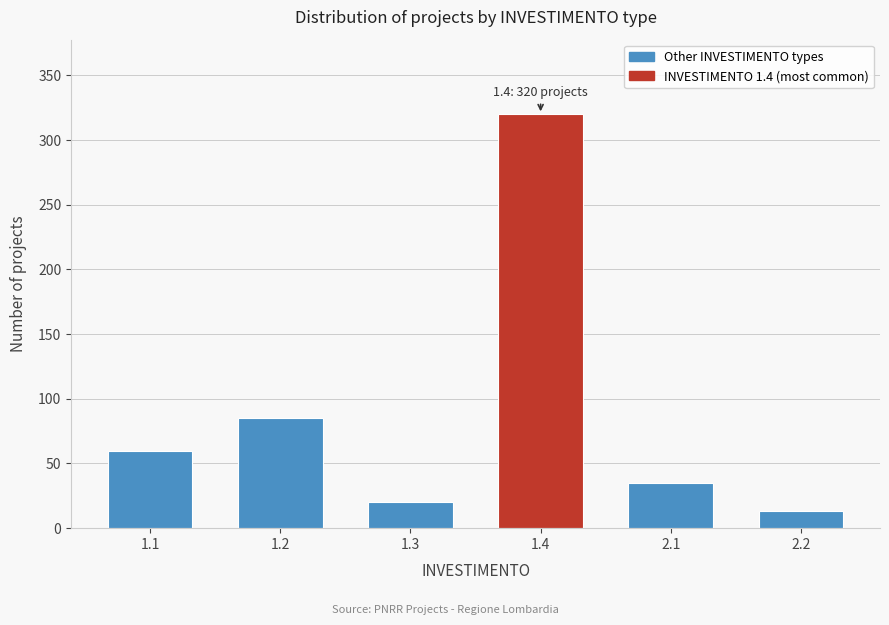

Reading left to right, list all the values displayed in this chart.

1.1=60	1.2=85	1.3=20	1.4=320	2.1=35	2.2=13